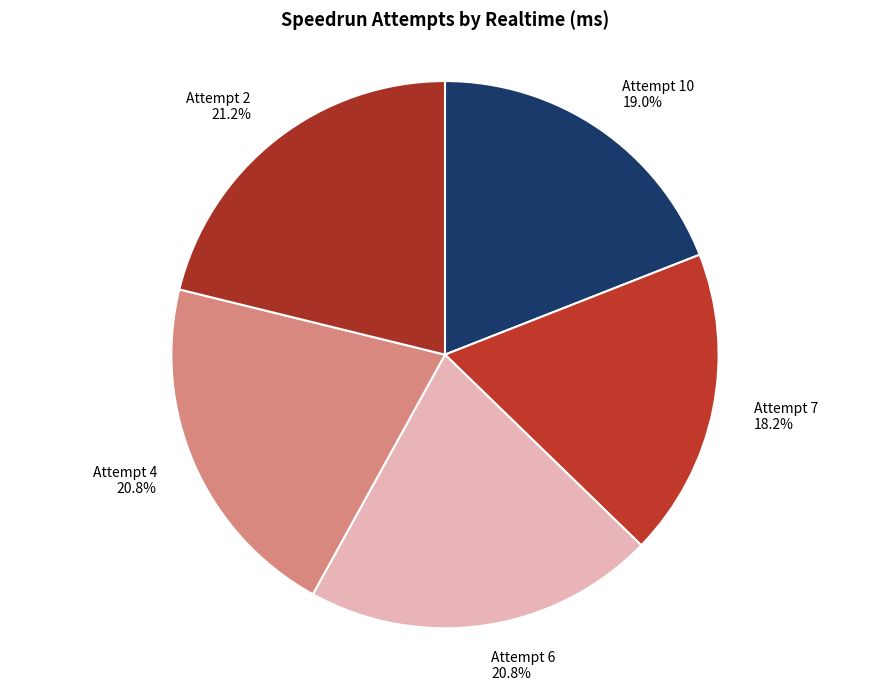

What portion of the pie excludes Attempt 7?

81.8%